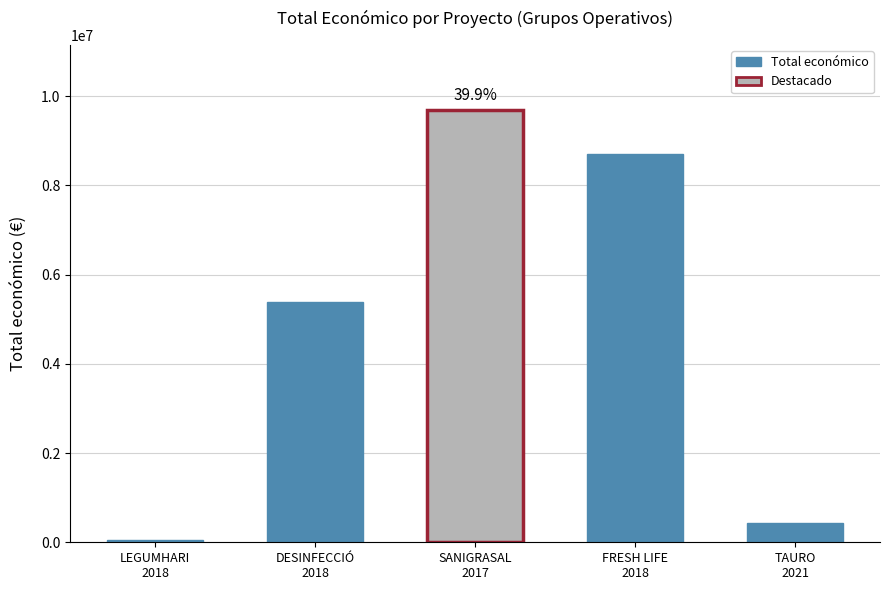

The chart shows a value of 100760 at 2018 (LEGUMHARI). True or false?

False